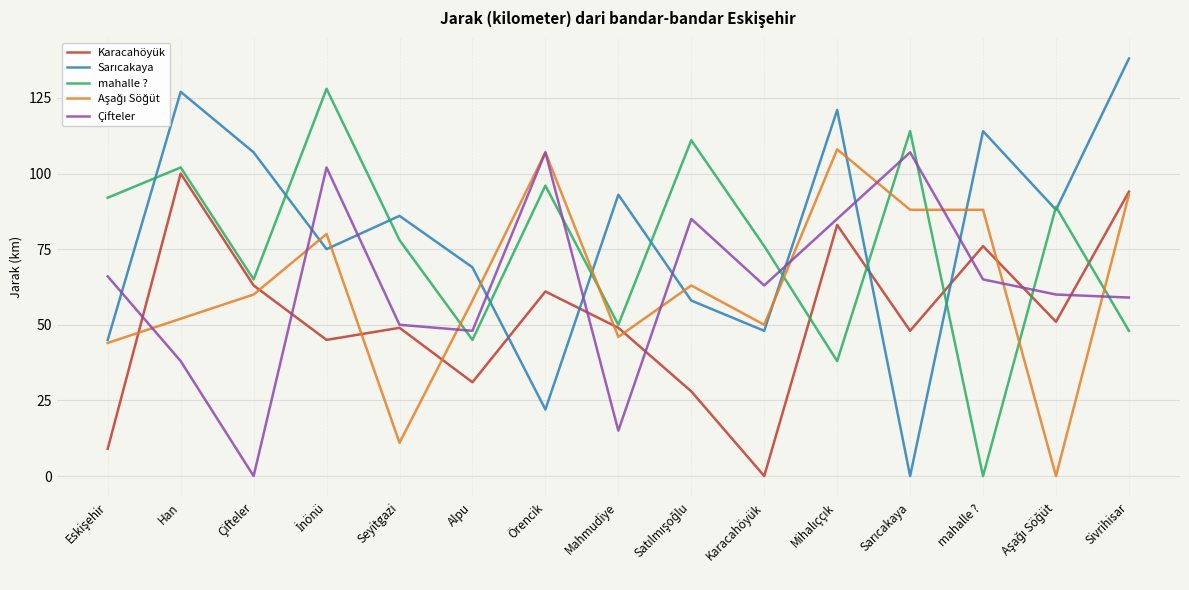

Is it true that Karacahöyük equals 129 at Sivrihisar?

False